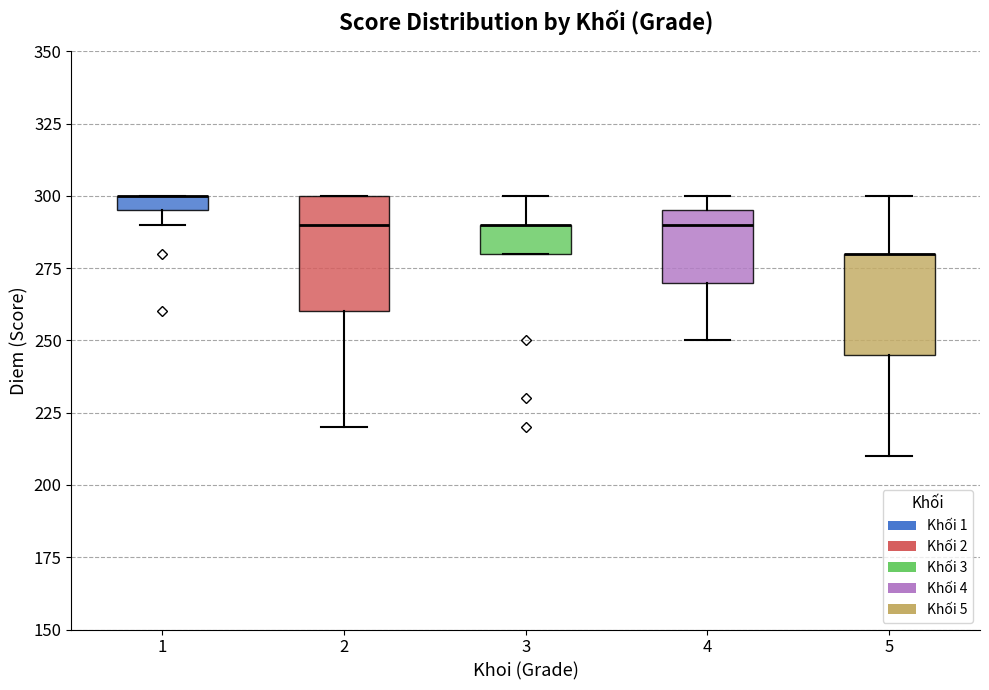

Which box is the tallest, from its lower edge to its upper edge?

2